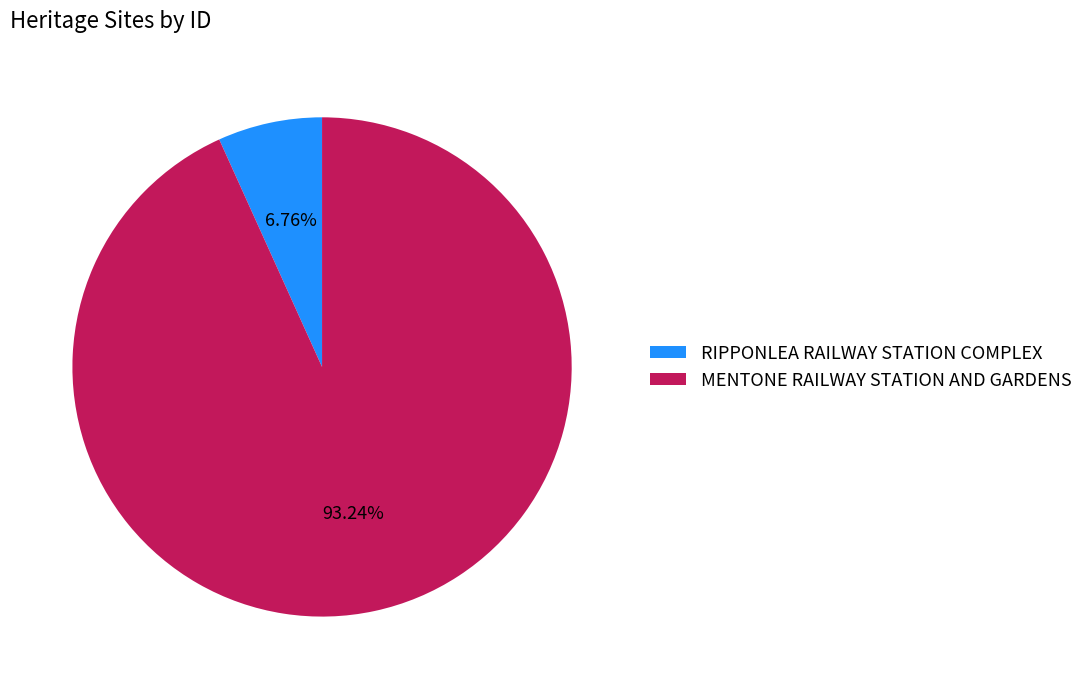

How many slices are in this pie chart?

2